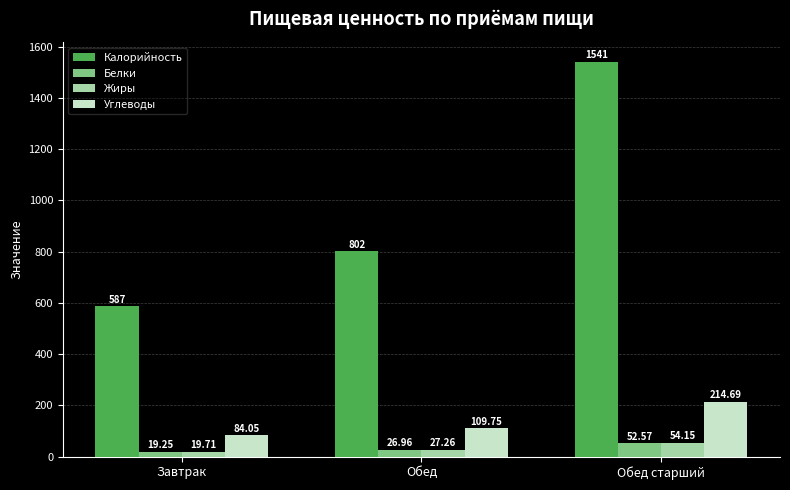

How many data points in Белки are less than 26?

1